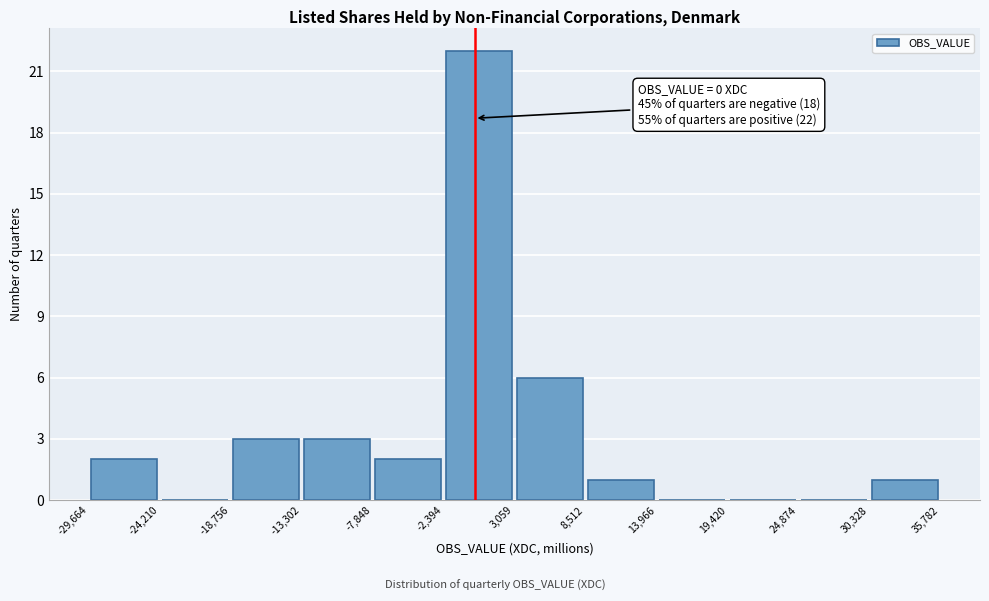

Which range on the x-axis has the tallest bar?

-2,394 to 3,059